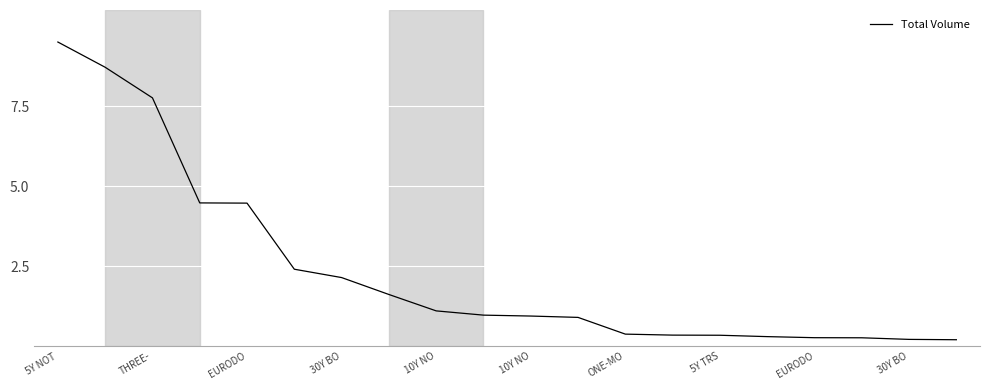

What is the maximum value shown in the chart?

9.5